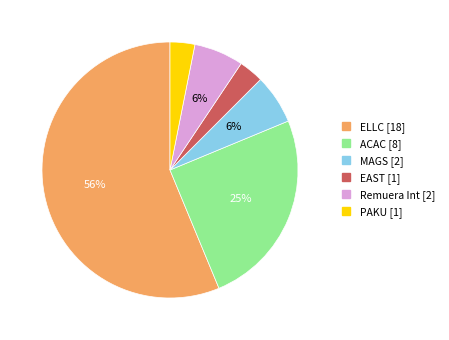

Between PAKU and ELLC, which is larger?

ELLC